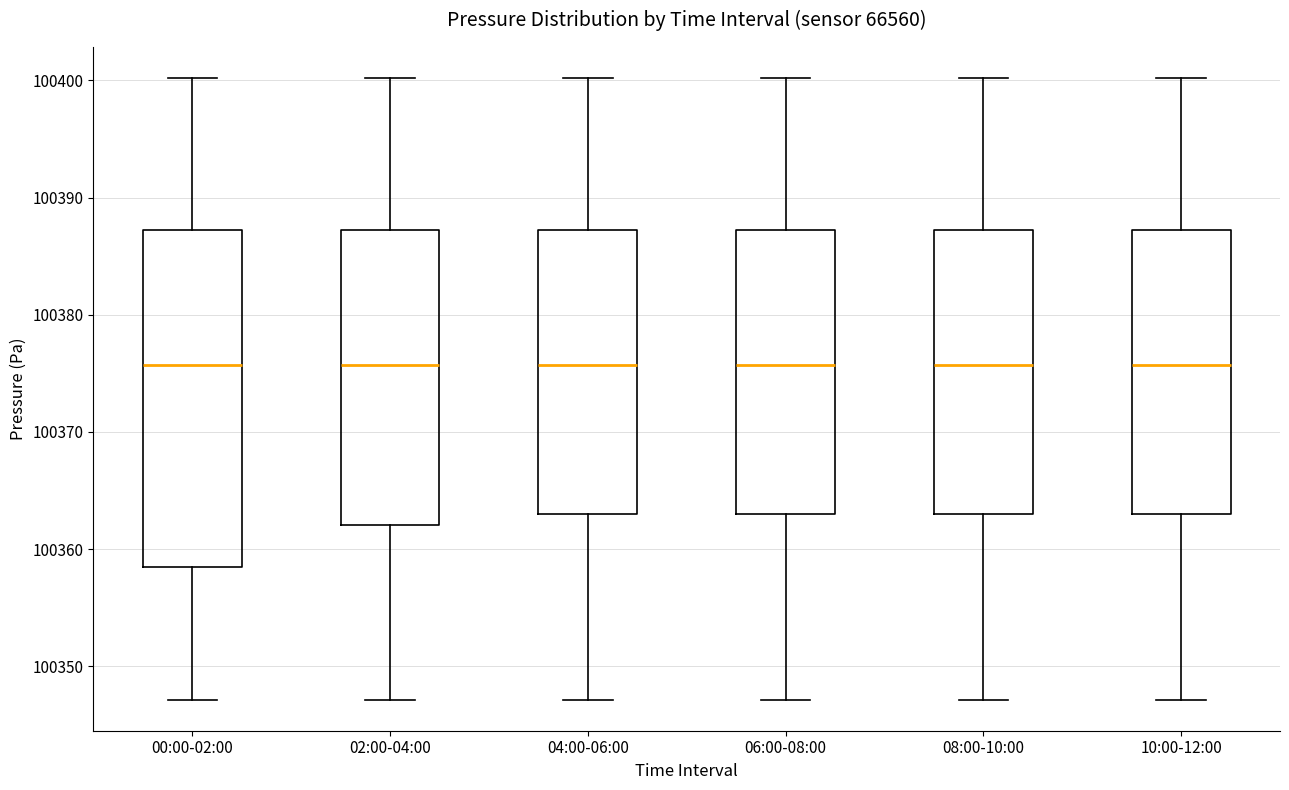

Reading left to right, transcribe this box plot: for each box, give where its median line is, the range the box spans, and where its two whiskers end, as read against the y-axis. The values are not printed on the chart, so give them approximately, as read against the axis.

00:00-02:00: median 100376, box 100359 to 100387, whiskers 100347 to 100400
02:00-04:00: median 100376, box 100362 to 100387, whiskers 100347 to 100400
04:00-06:00: median 100376, box 100363 to 100387, whiskers 100347 to 100400
06:00-08:00: median 100376, box 100363 to 100387, whiskers 100347 to 100400
08:00-10:00: median 100376, box 100363 to 100387, whiskers 100347 to 100400
10:00-12:00: median 100376, box 100363 to 100387, whiskers 100347 to 100400